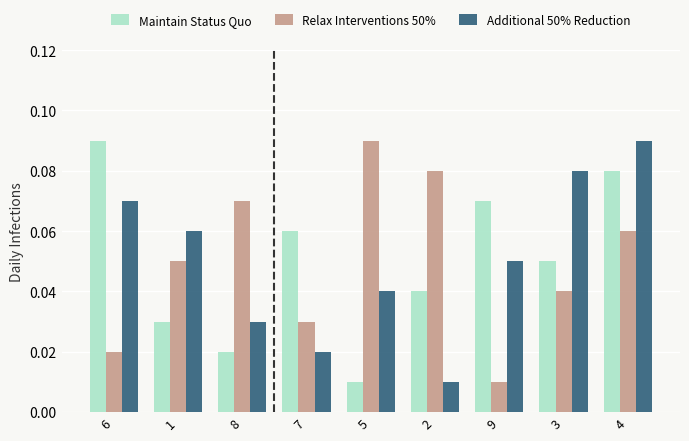

Which category has the highest value in the Relax Interventions 50% series?

5